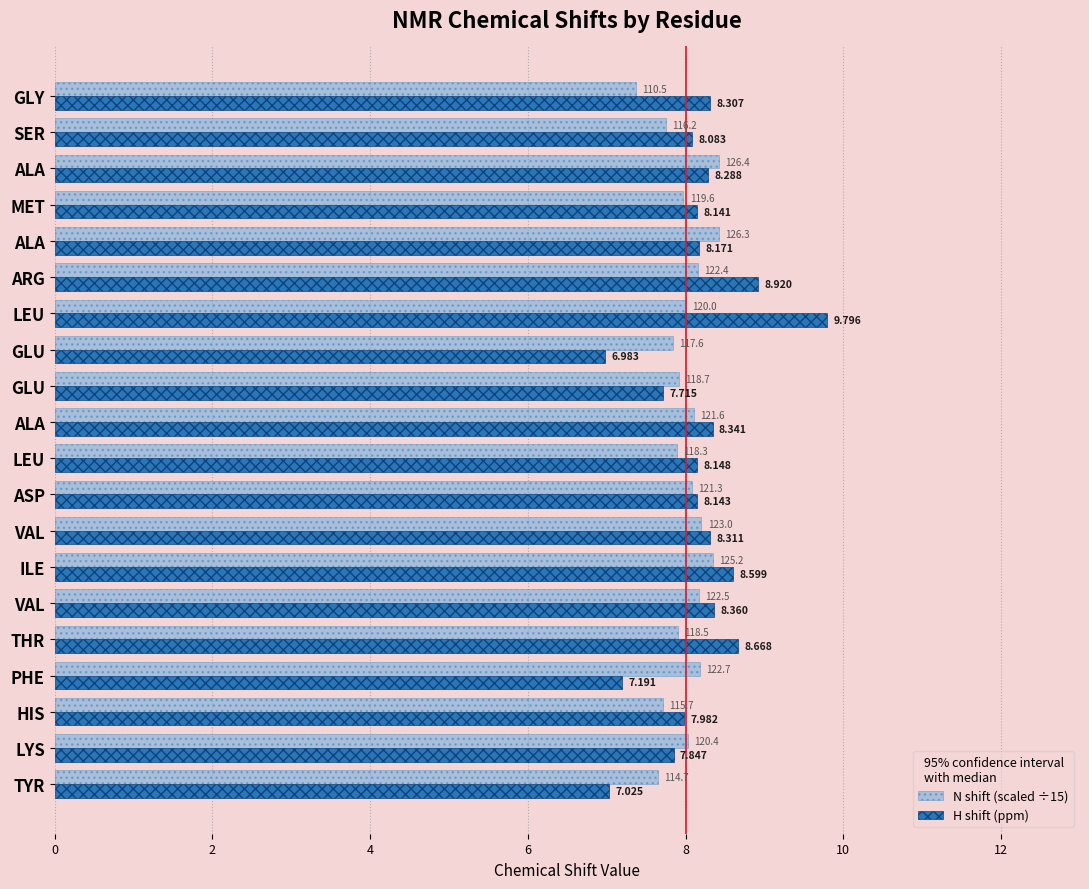

Count the number of data series in this chart.

2